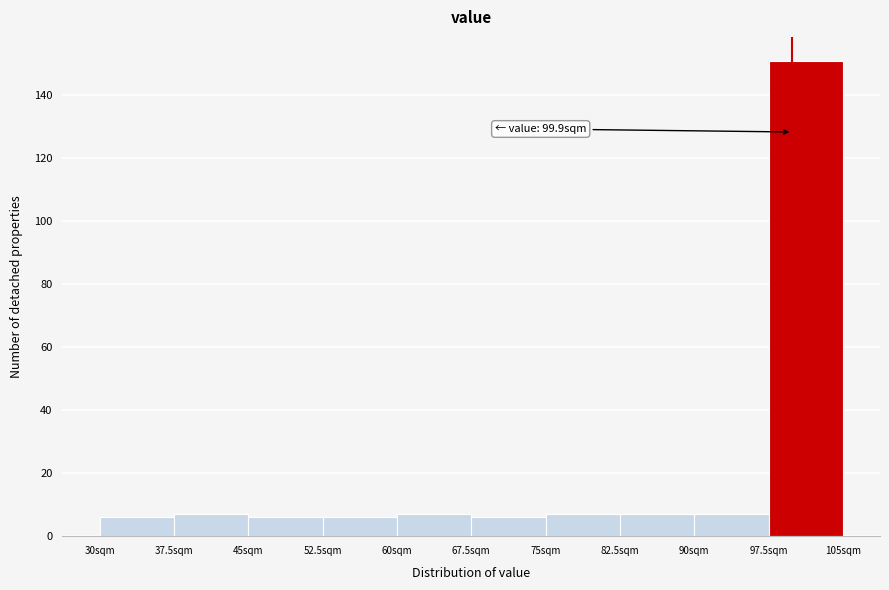

Which range on the x-axis has the tallest bar?

97.5 to 105.0